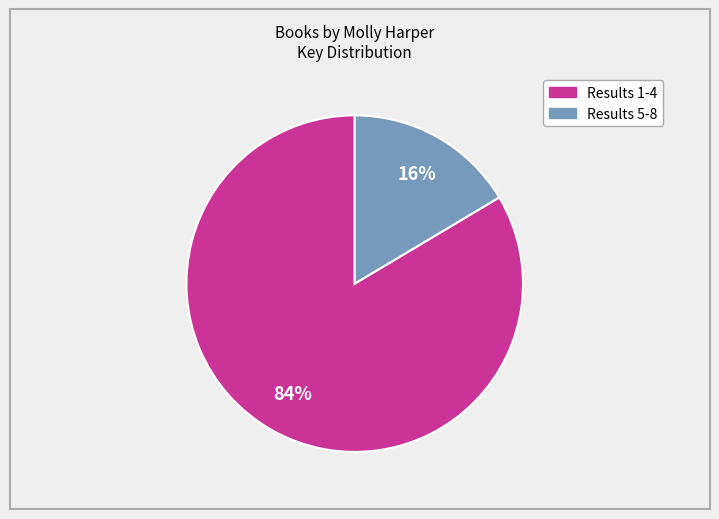

To the nearest percent, what is the average slice percentage?

50%